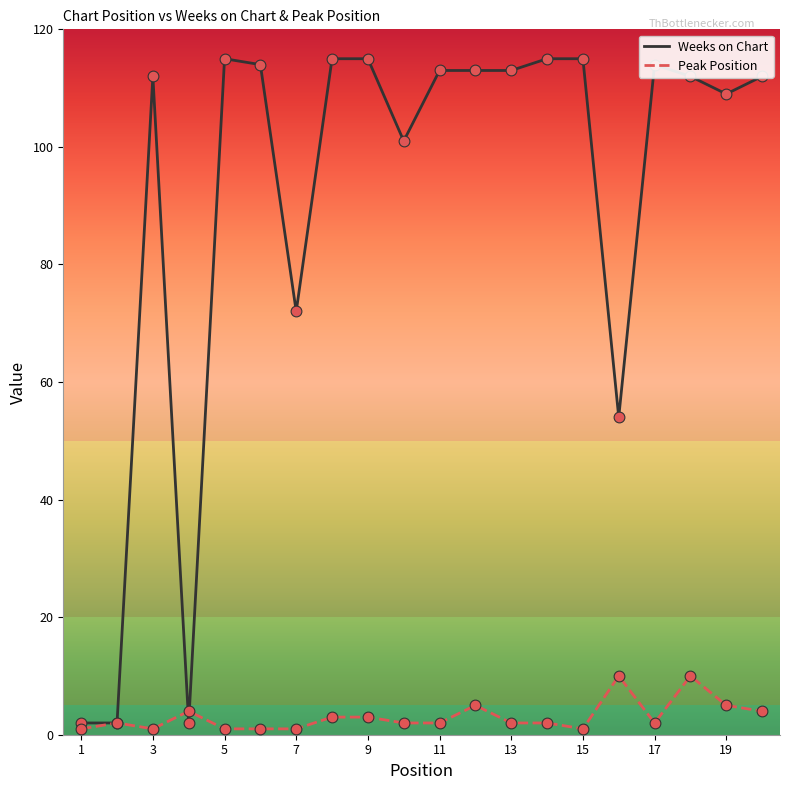

Which series has the largest range (max minus min)?

Weeks on Chart